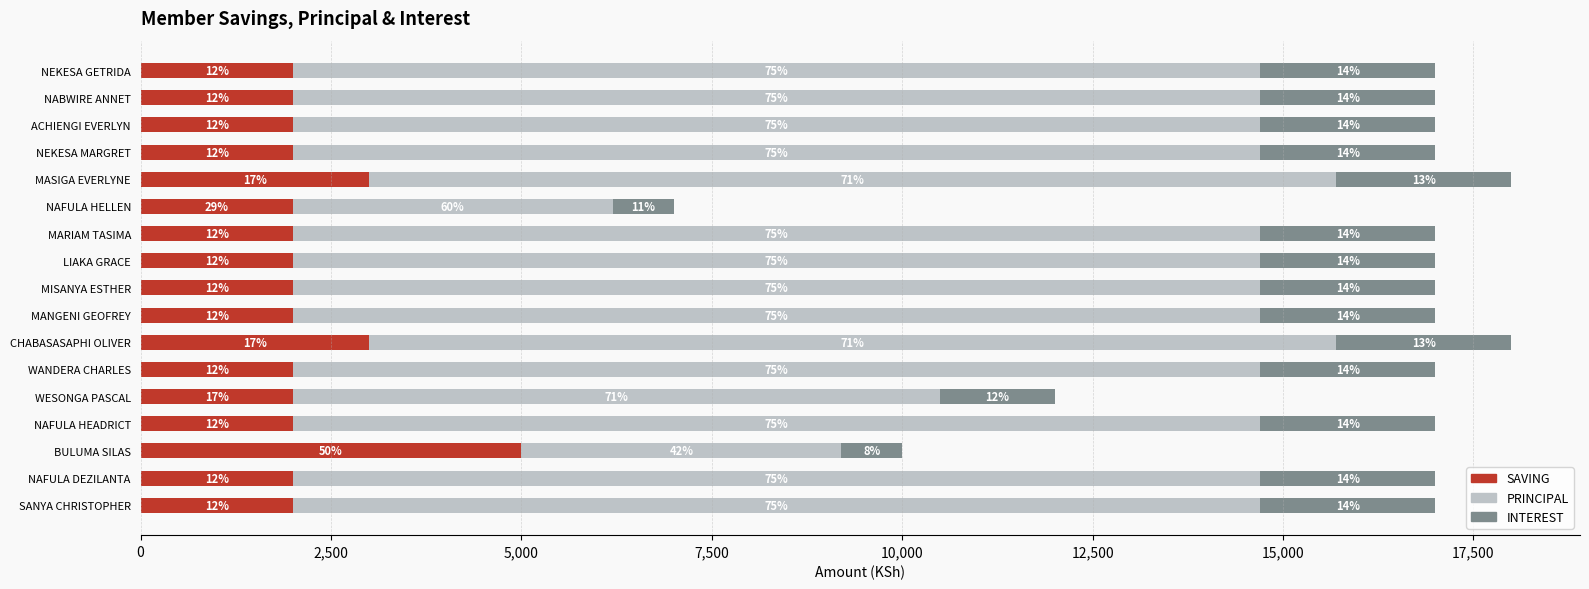

What are all the series names shown in the legend?

SAVING, PRINCIPAL, INTEREST